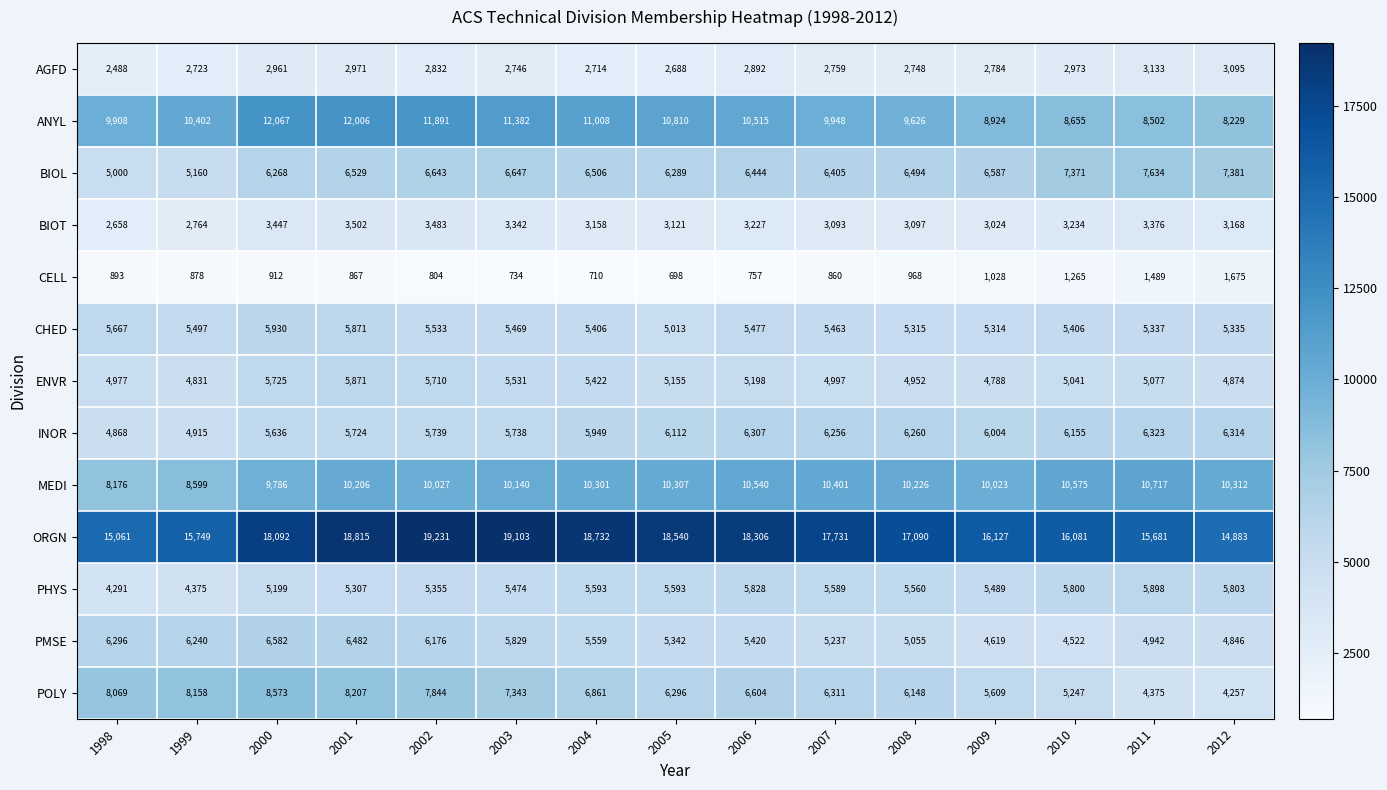

What is the average value of the ANYL series?

10258